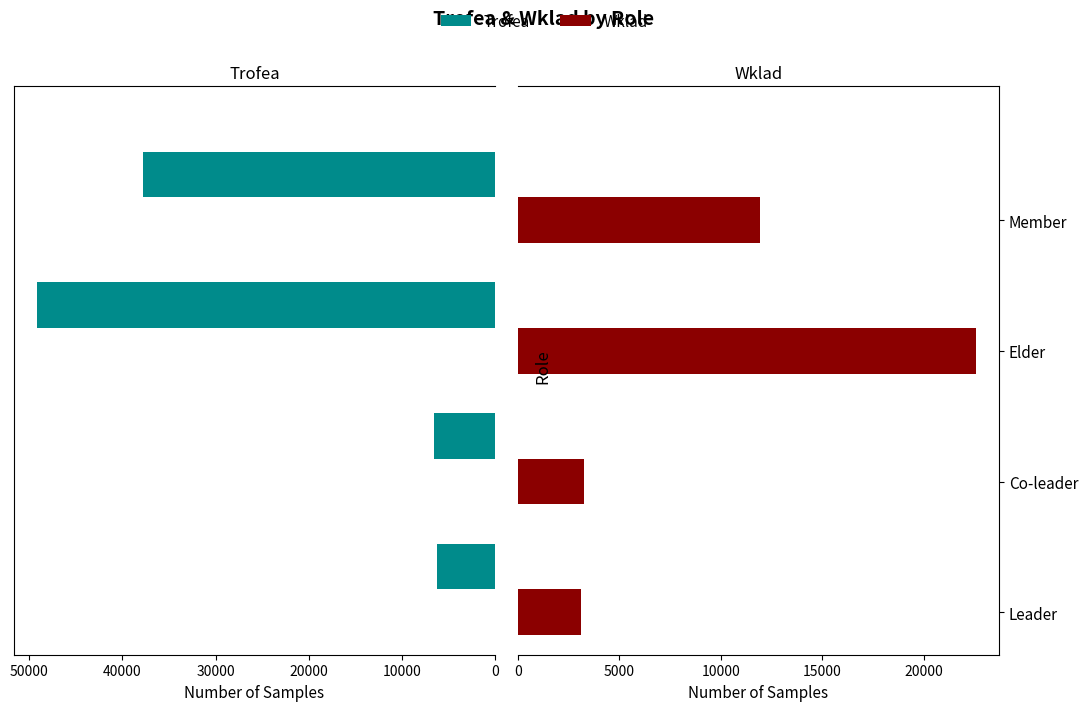

What is the highest value of the Wklad series?

22579